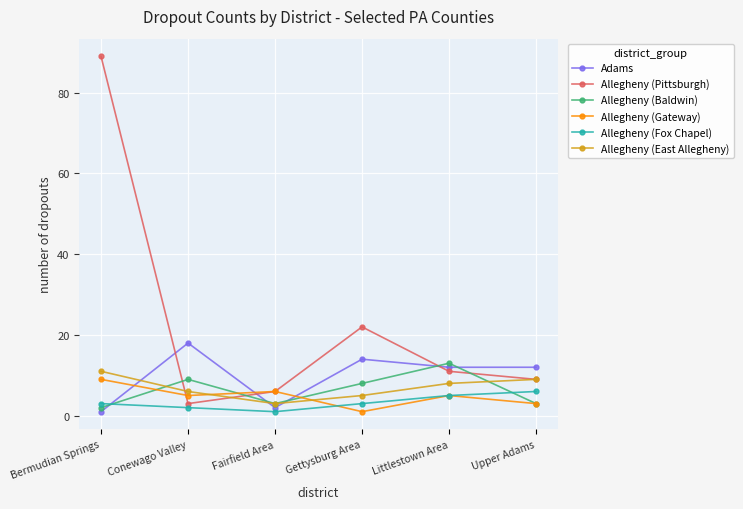

Which series has the largest total across all categories?

Allegheny (Pittsburgh)